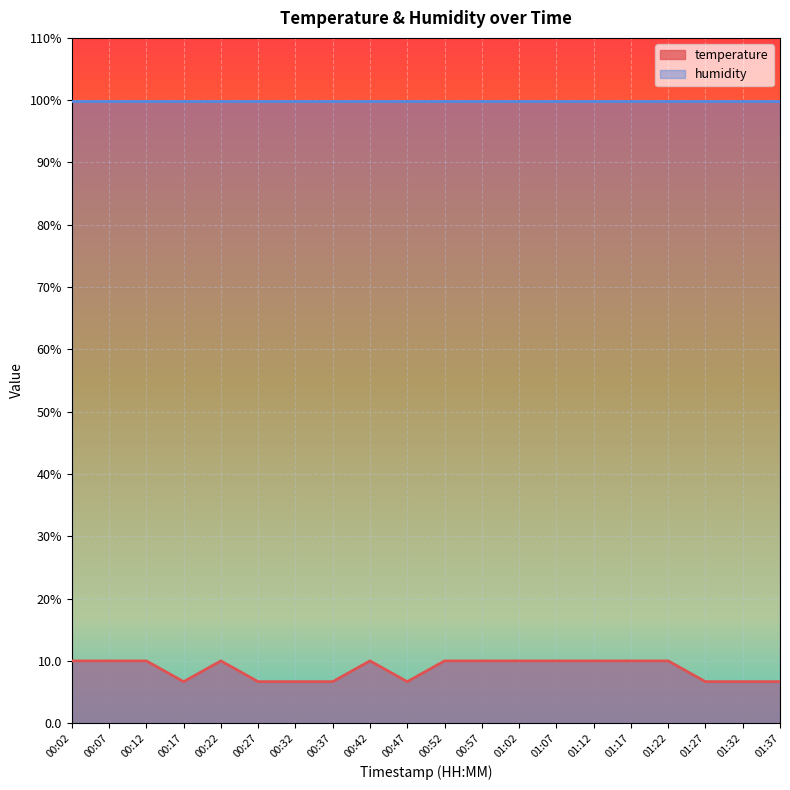

What position from the left is 00:37?

8